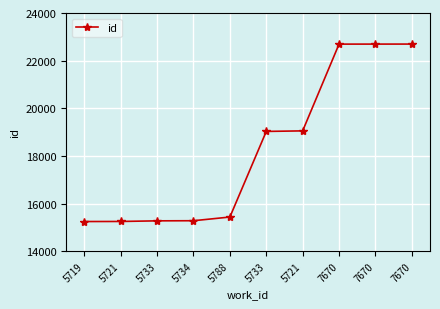

True or false: the data shows 12523 at 7670.

False